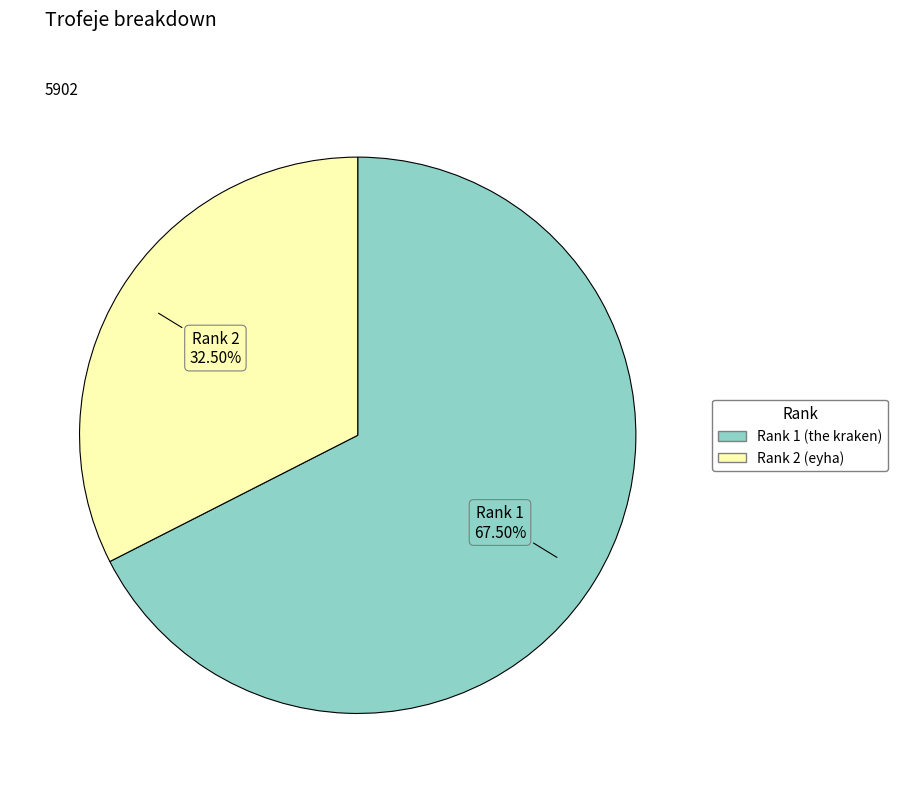

Is there a majority slice in this chart?

Yes